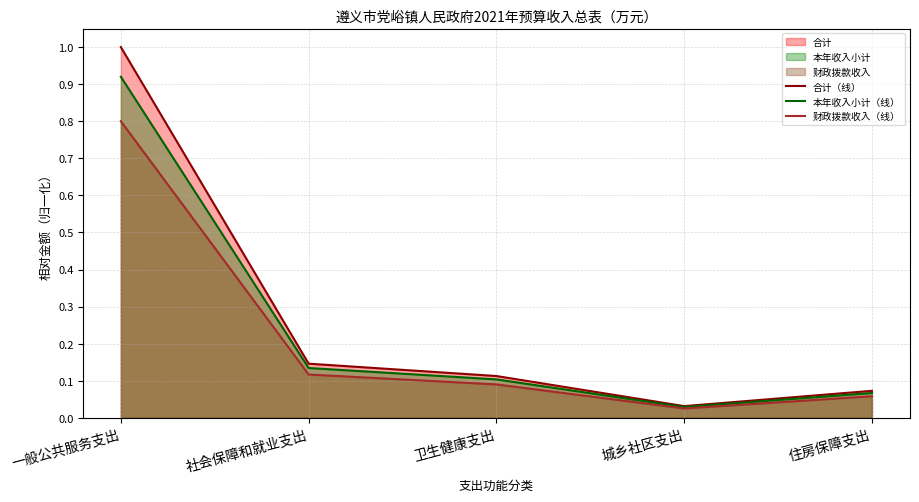

Reading left to right, extract all data points from this chart.

合计（线）: 1.0	0.1	0.1	0.0	0.1
本年收入小计（线）: 0.9	0.1	0.1	0.0	0.1
财政拨款收入（线）: 0.8	0.1	0.1	0.0	0.1